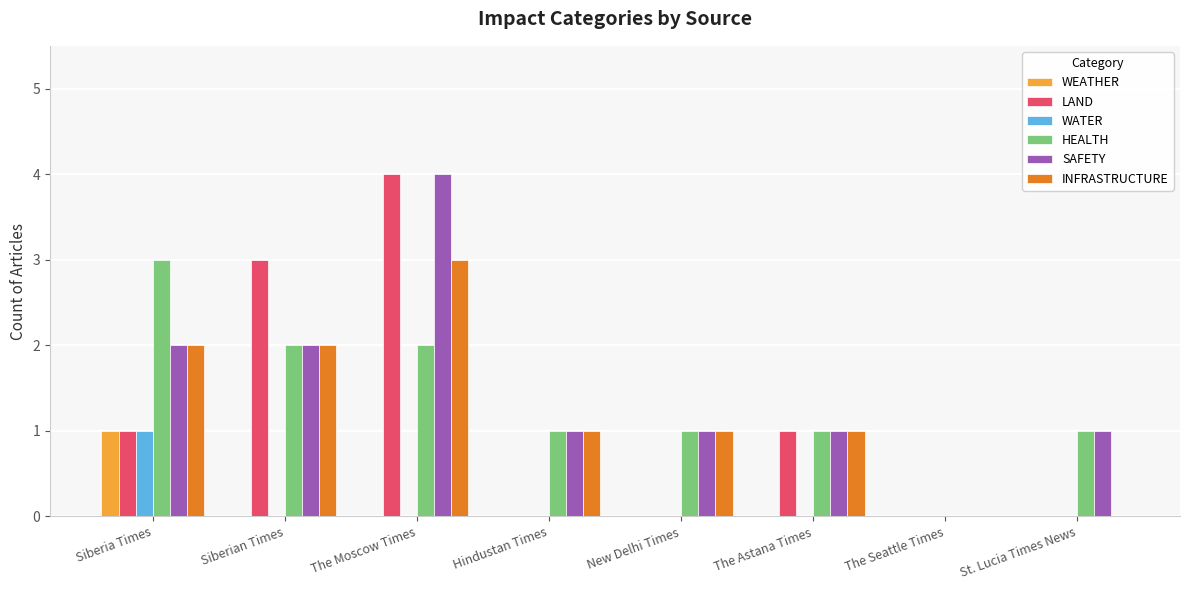

Reading right to left, list all the values displayed in this chart.

WEATHER: St. Lucia Times News=0	The Seattle Times=0	The Astana Times=0	New Delhi Times=0	Hindustan Times=0	The Moscow Times=0	Siberian Times=0	Siberia Times=1
LAND: St. Lucia Times News=0	The Seattle Times=0	The Astana Times=1	New Delhi Times=0	Hindustan Times=0	The Moscow Times=4	Siberian Times=3	Siberia Times=1
WATER: St. Lucia Times News=0	The Seattle Times=0	The Astana Times=0	New Delhi Times=0	Hindustan Times=0	The Moscow Times=0	Siberian Times=0	Siberia Times=1
HEALTH: St. Lucia Times News=1	The Seattle Times=0	The Astana Times=1	New Delhi Times=1	Hindustan Times=1	The Moscow Times=2	Siberian Times=2	Siberia Times=3
SAFETY: St. Lucia Times News=1	The Seattle Times=0	The Astana Times=1	New Delhi Times=1	Hindustan Times=1	The Moscow Times=4	Siberian Times=2	Siberia Times=2
INFRASTRUCTURE: St. Lucia Times News=0	The Seattle Times=0	The Astana Times=1	New Delhi Times=1	Hindustan Times=1	The Moscow Times=3	Siberian Times=2	Siberia Times=2